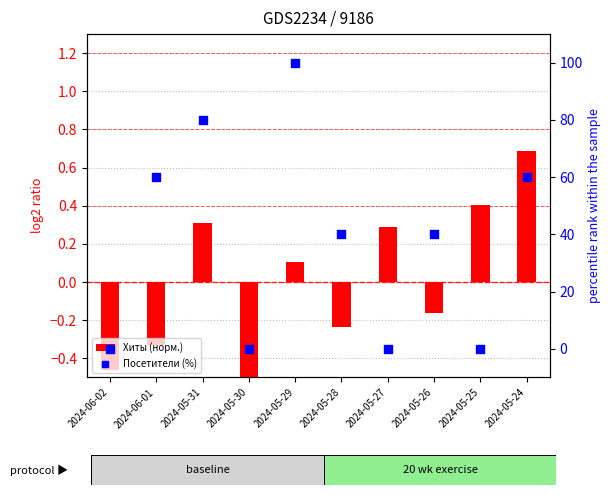

Which series reaches the minimum Y coordinate?

Хиты (норм.)